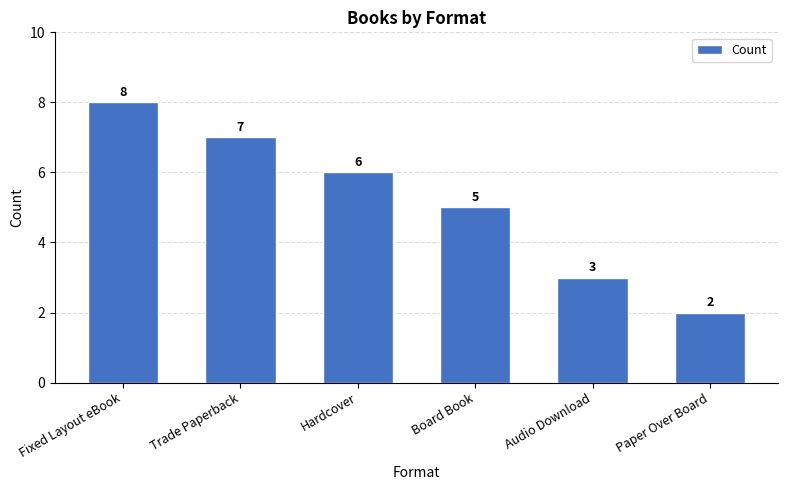

What is the greatest value displayed?

8